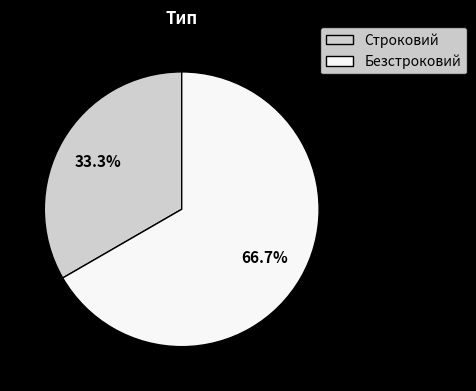

What is the ratio of the value at Безстроковий to the value at Строковий?

2.0